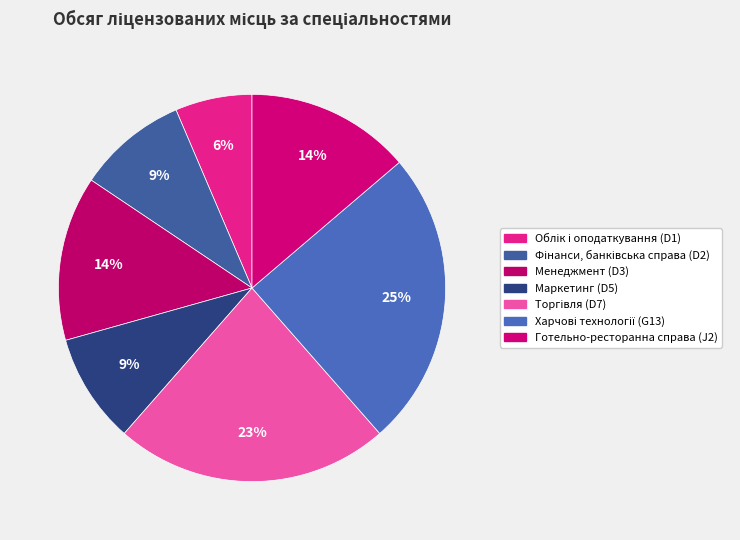

To the nearest percent, what is the difference between the Менеджмент (D3) and Фінанси, банківська справа (D2) slice percentages?

5%